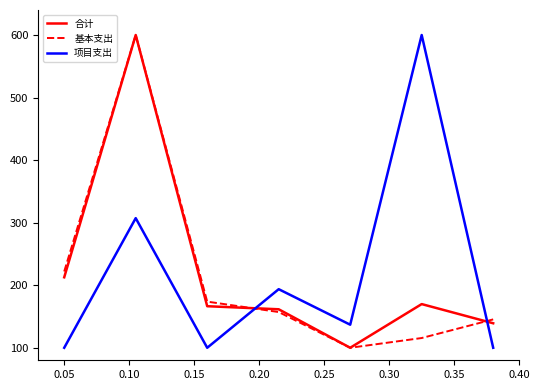

What is the minimum value shown in the chart?

100.0